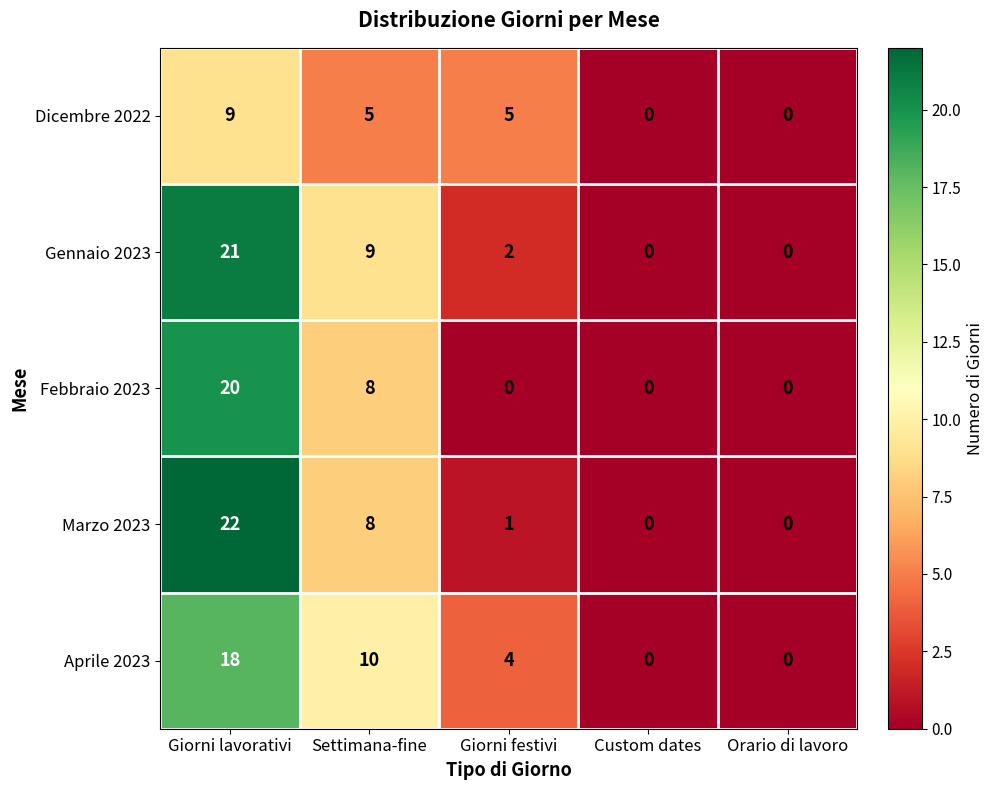

The Aprile 2023 series shows 4 at Giorni festivi. True or false?

True